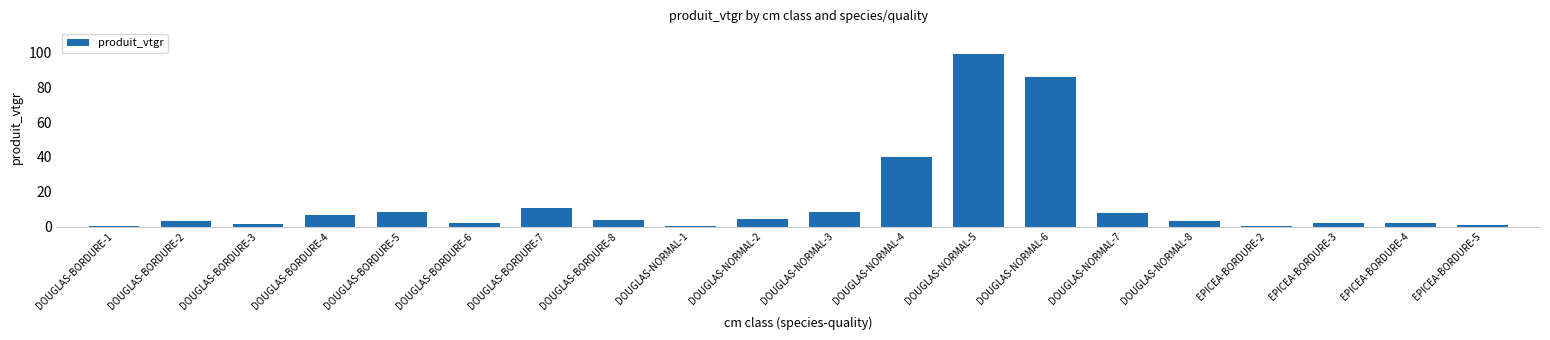

Are the bars grouped side by side (vs. stacked)?

No